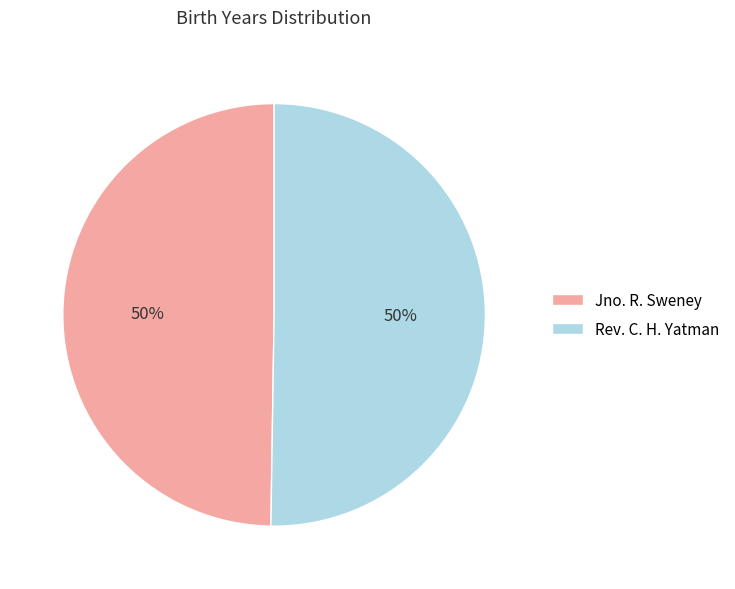

Is the sum of Jno. R. Sweney and Rev. C. H. Yatman greater than half?

Yes